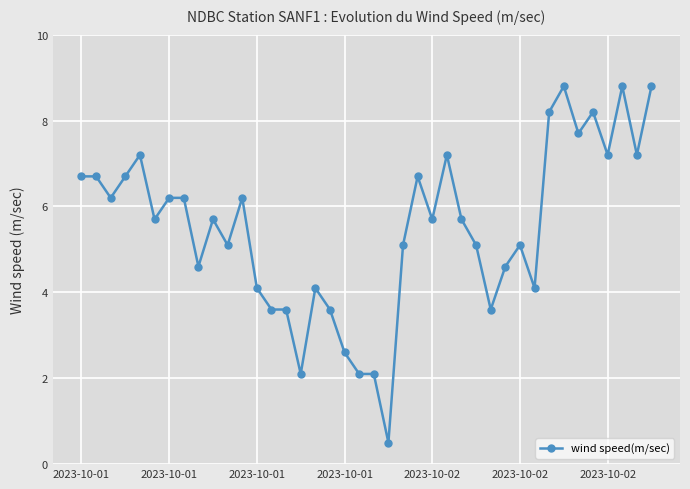

What is the greatest value displayed?

8.8